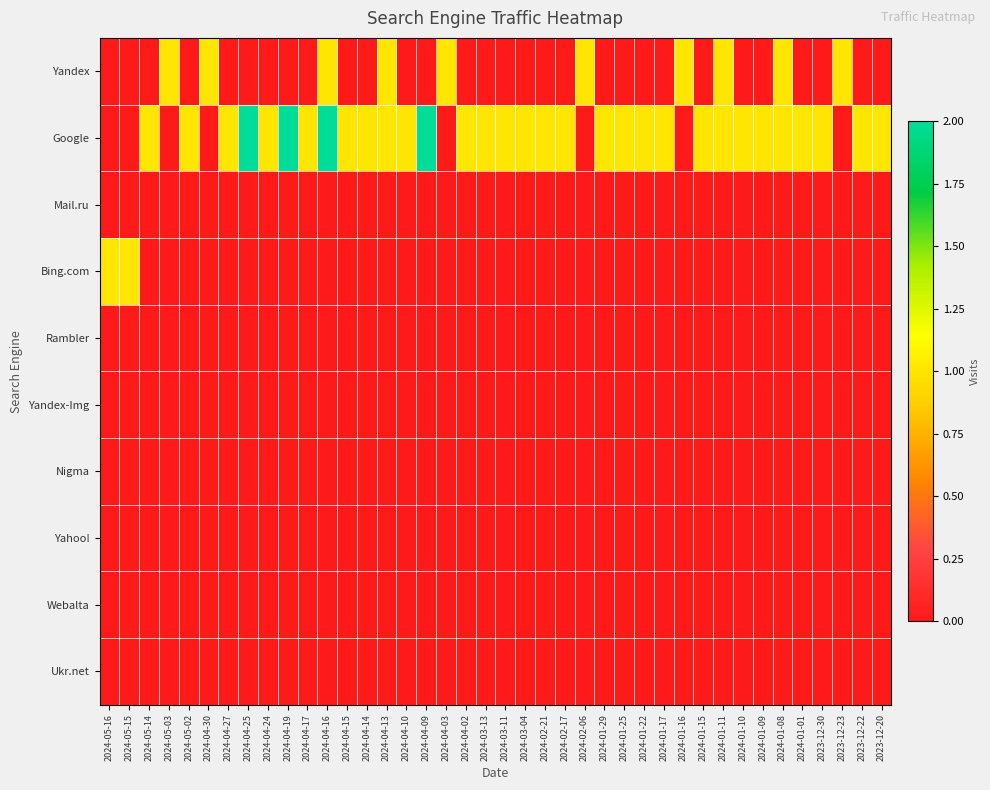

What is the total value across all series at 2024-04-25?

2